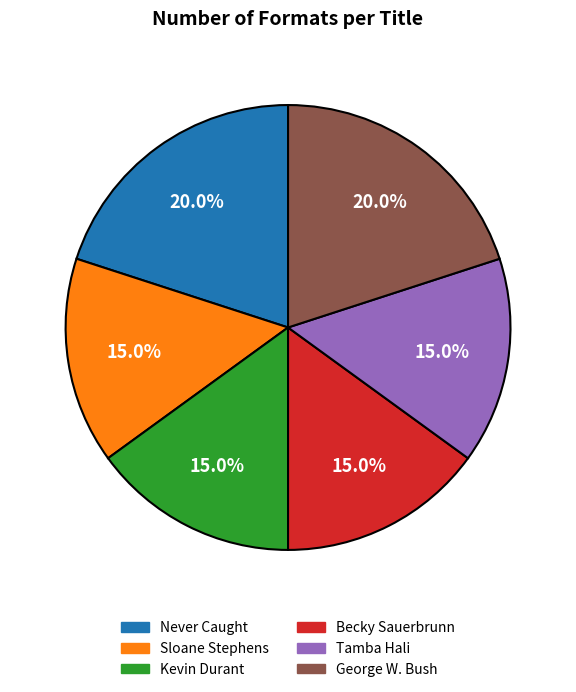

Is there a majority slice in this chart?

No